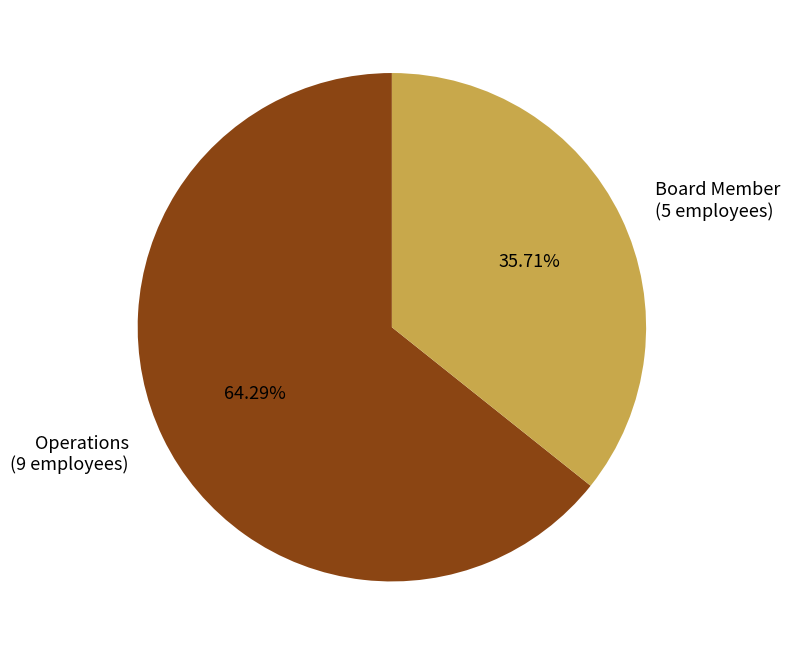

Which has a higher value, Operations or Board Member?

Operations